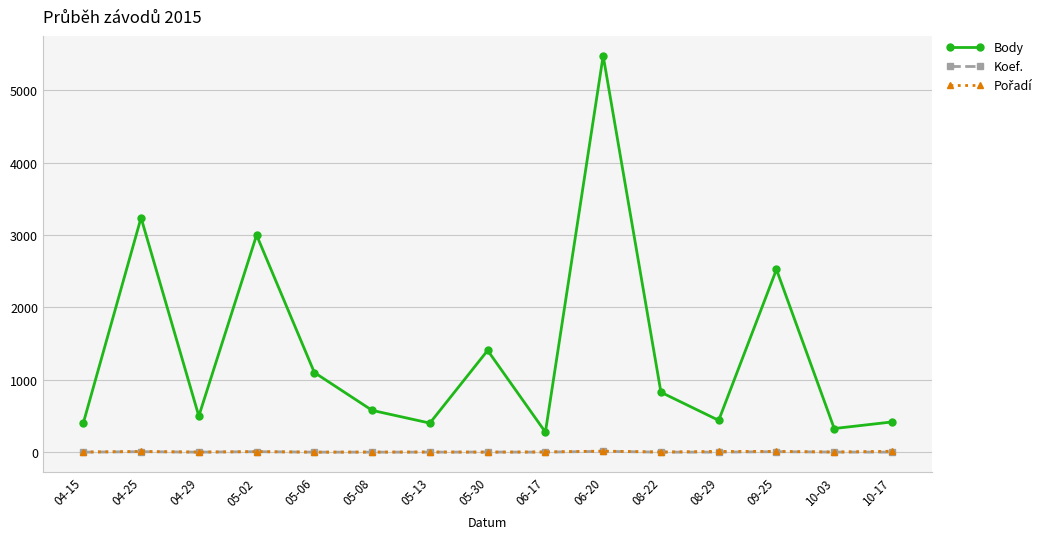

At which category does Body reach its first local valley?

04-29